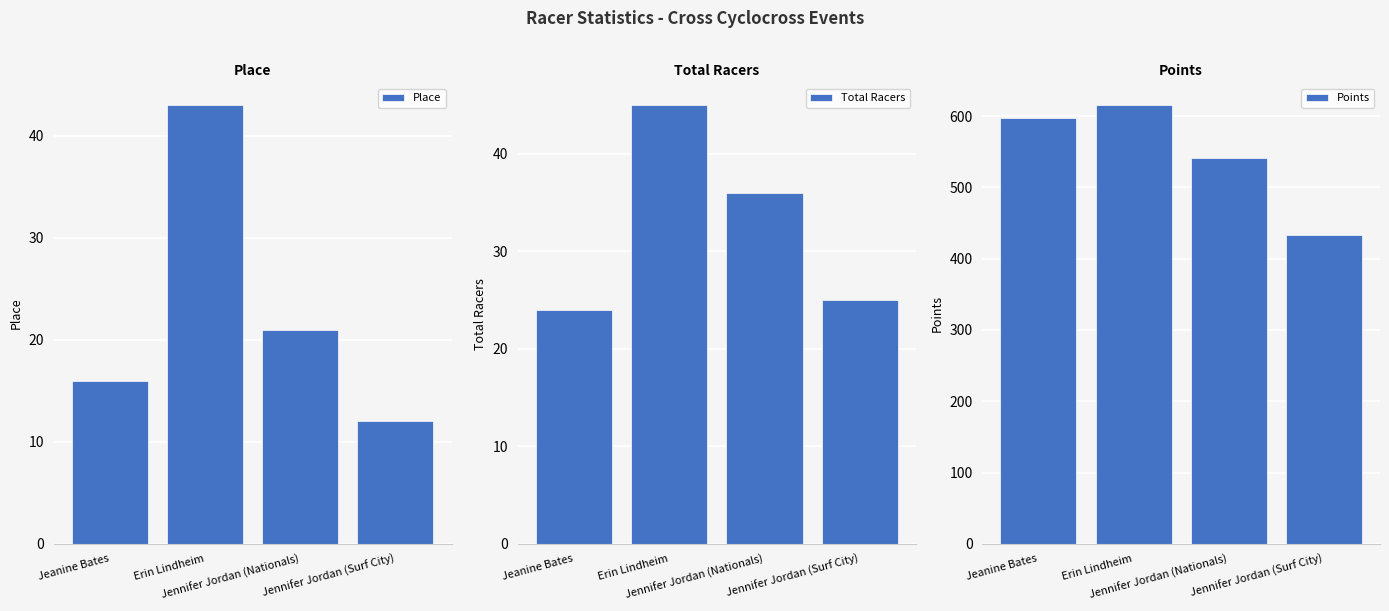

What is the approximate value of Total Racers at Jennifer Jordan (Nationals)?

36